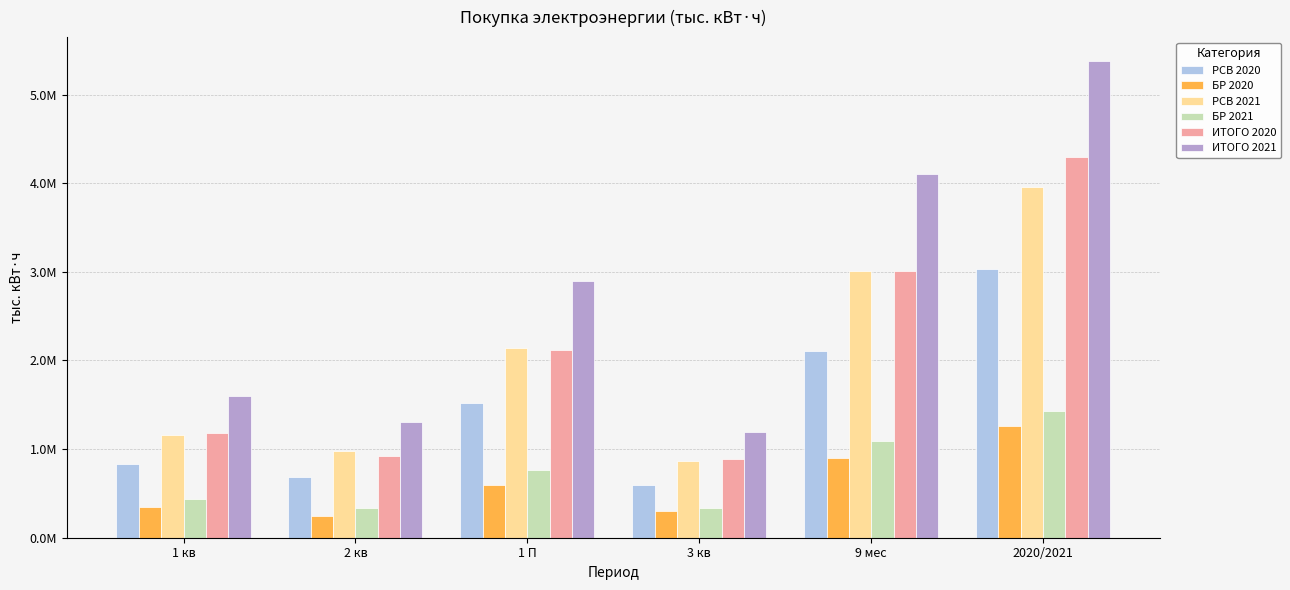

Reading left to right, list all the values displayed in this chart.

РСВ 2020: 836803.9	682231.9	1519035.8	589498.5	2108534.3	3028459.3
БР 2020: 350037.9	243871.9	593909.8	303671.9	897581.8	1262988.9
РСВ 2021: 1164225.3	975135.1	2139360.3	866199.9	3005560.3	3952295.2
БР 2021: 432167.6	329752.4	761919.9	331063.0	1092983.0	1427485.0
ИТОГО 2020: 1186841.8	926103.8	2112945.6	893170.4	3006116.0	4291448.1
ИТОГО 2021: 1596392.9	1304887.4	2901280.3	1197263.0	4098543.2	5379780.2